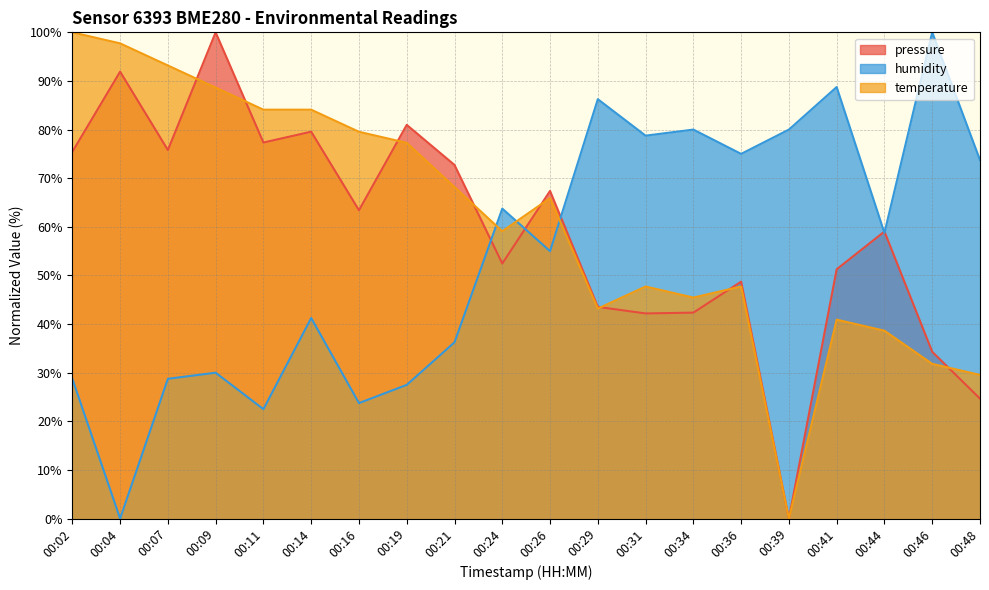

At how many categories does at least one series exceed 81?

9